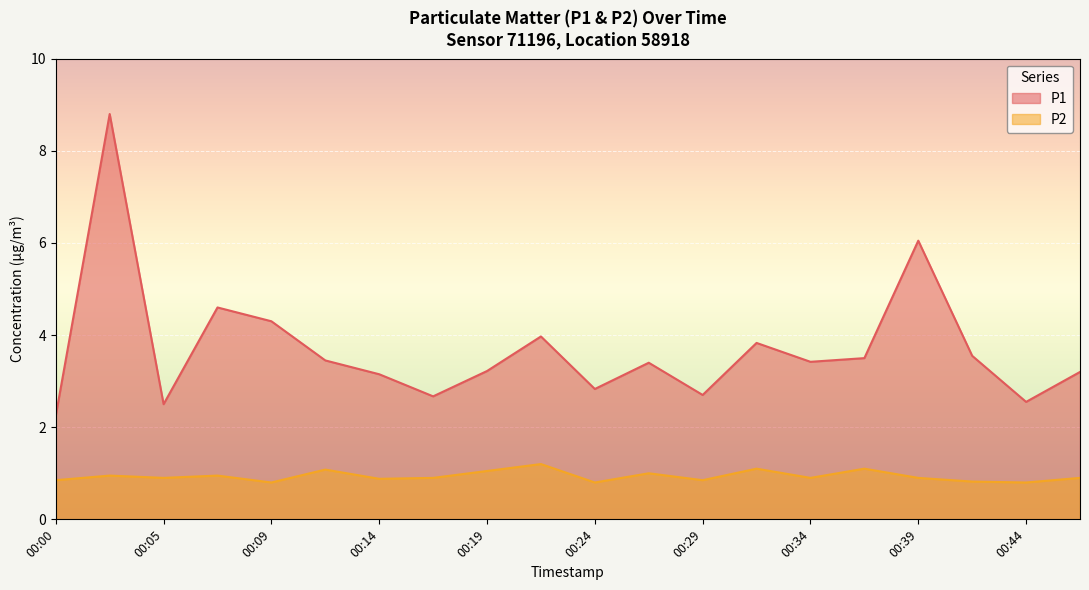

Which has a higher value, 00:07 or 00:44?

00:07